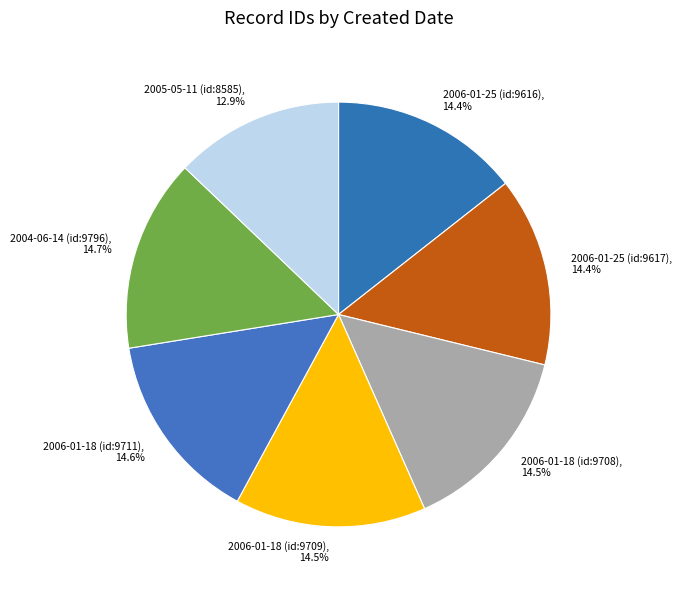

Is there any slice that represents more than half of the pie?

No